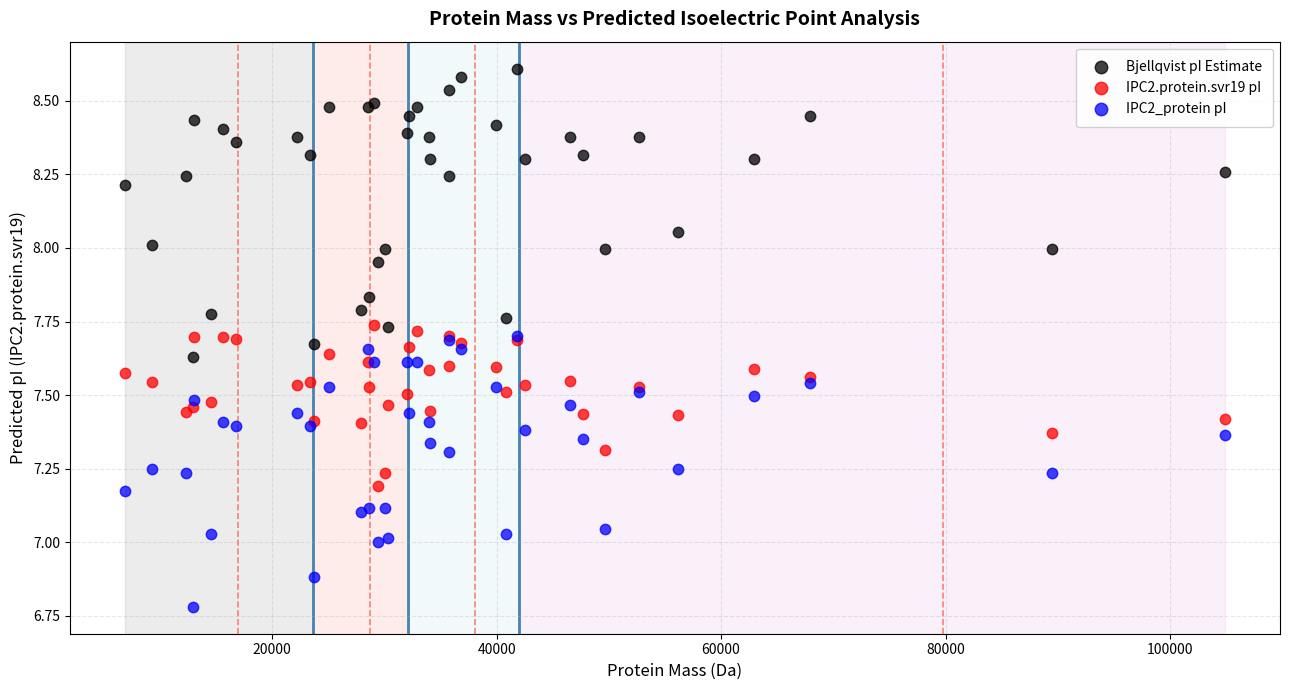

Which series has the largest Y range (max minus min)?

Bjellqvist pI Estimate